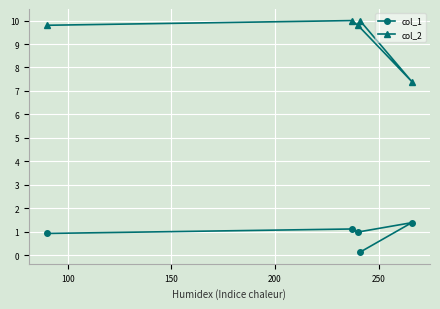

What is the sum of the col_1 values at 50 and 150?

1.1